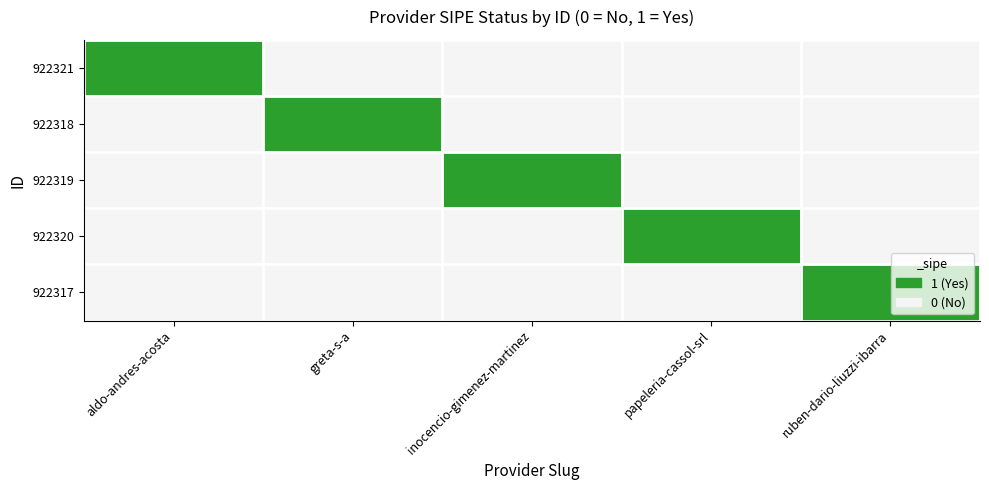

Rank the series at papeleria-cassol-srl from highest to lowest value.

922320, 922321, 922318, 922319, 922317